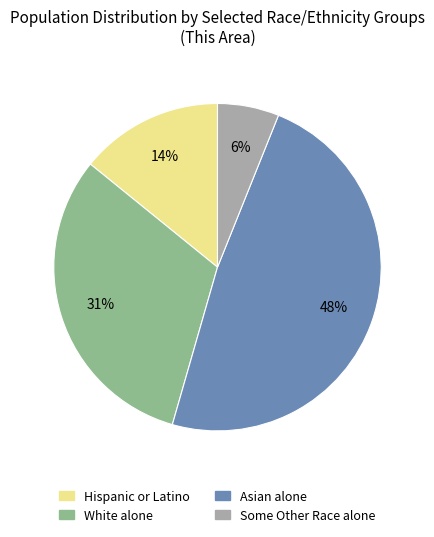

Between Some Other Race alone and Hispanic or Latino, which is larger?

Hispanic or Latino